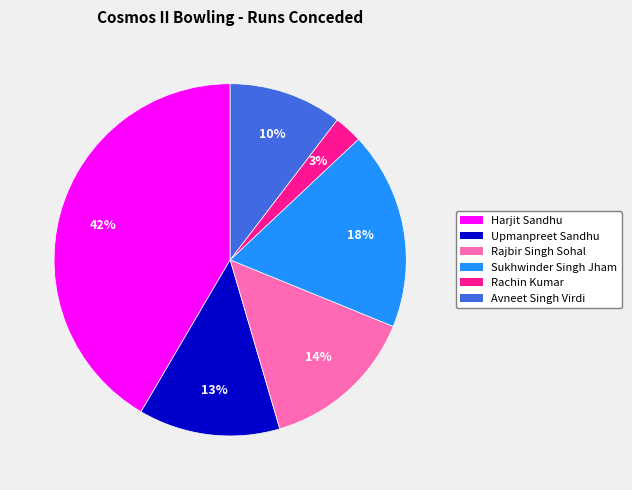

Which slice is the smallest?

Rachin Kumar